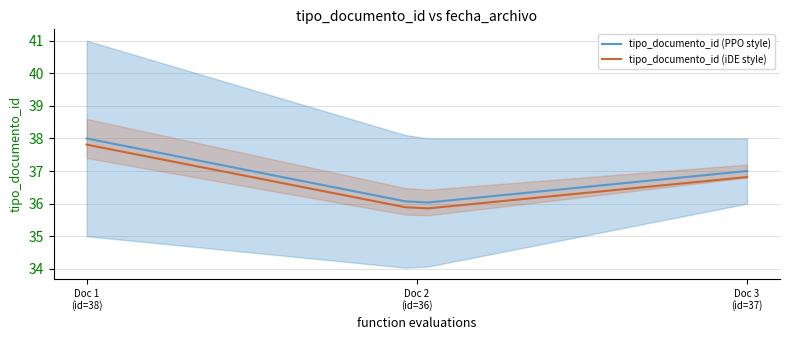

Does the chart have visible grid lines?

Yes